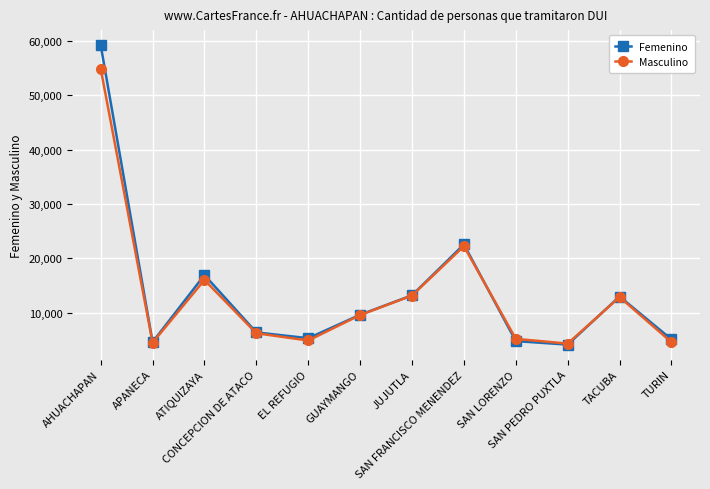

Where is the first local minimum for Femenino?

APANECA